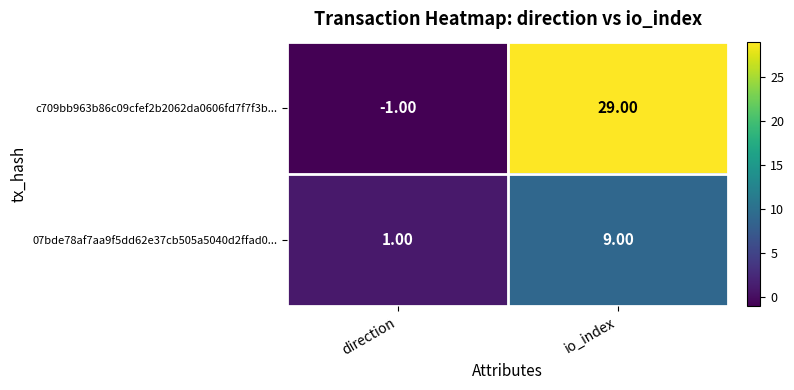

What is the difference between the 07bde78af7aa9f5dd62e37cb505a5040d2ffad0... values at direction and io_index?

8